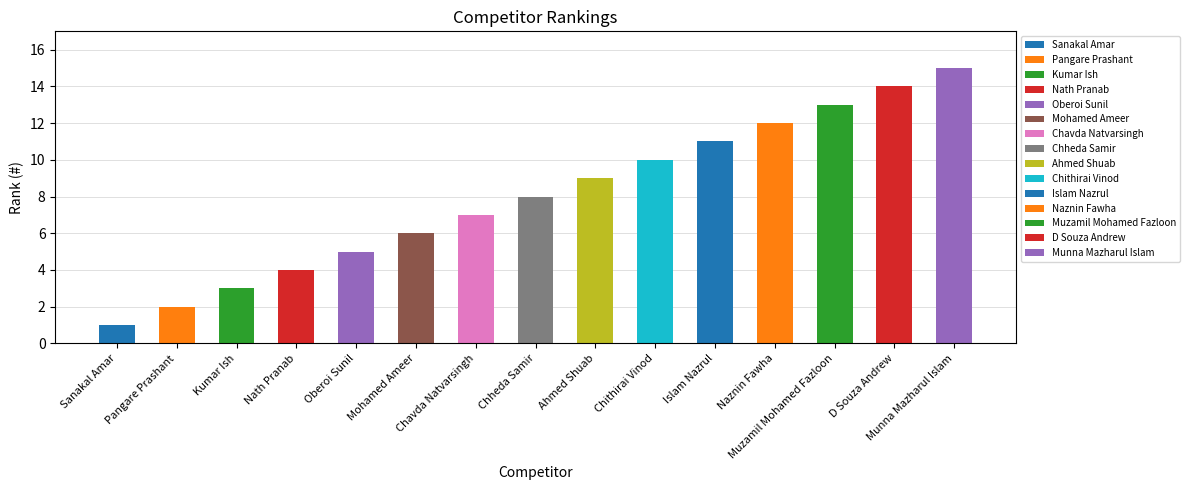

Reading right to left, transcribe all the data shown in this chart.

Munna Mazharul Islam=15	D Souza Andrew=14	Muzamil Mohamed Fazloon=13	Naznin Fawha=12	Islam Nazrul=11	Chithirai Vinod=10	Ahmed Shuab=9	Chheda Samir=8	Chavda Natvarsingh=7	Mohamed Ameer=6	Oberoi Sunil=5	Nath Pranab=4	Kumar Ish=3	Pangare Prashant=2	Sanakal Amar=1